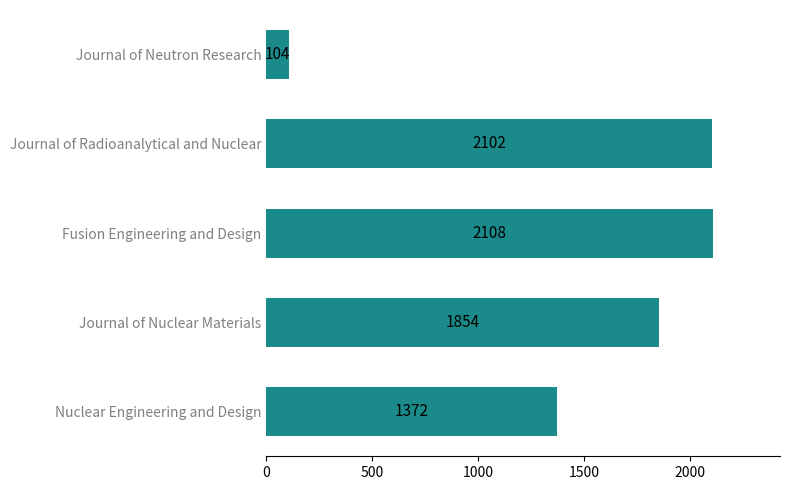

At which label is the value closest to 1106?

Nuclear Engineering and Design